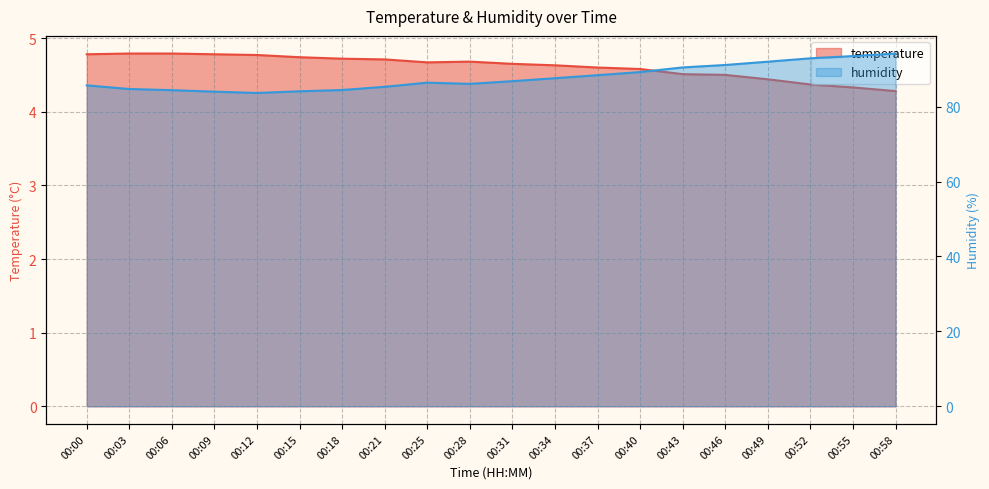

Reading right to left, transcribe all the data shown in this chart.

temperature: 00:58=4.3	00:55=4.3	00:52=4.4	00:49=4.4	00:46=4.5	00:43=4.5	00:40=4.6	00:37=4.6	00:34=4.6	00:31=4.7	00:28=4.7	00:25=4.7	00:21=4.7	00:18=4.7	00:15=4.7	00:12=4.8	00:09=4.8	00:06=4.8	00:03=4.8	00:00=4.8
humidity: 00:58=94.2	00:55=93.5	00:52=92.9	00:49=92.0	00:46=91.1	00:43=90.5	00:40=89.2	00:37=88.4	00:34=87.6	00:31=86.8	00:28=86.1	00:25=86.4	00:21=85.3	00:18=84.4	00:15=84.1	00:12=83.6	00:09=84.0	00:06=84.4	00:03=84.7	00:00=85.7